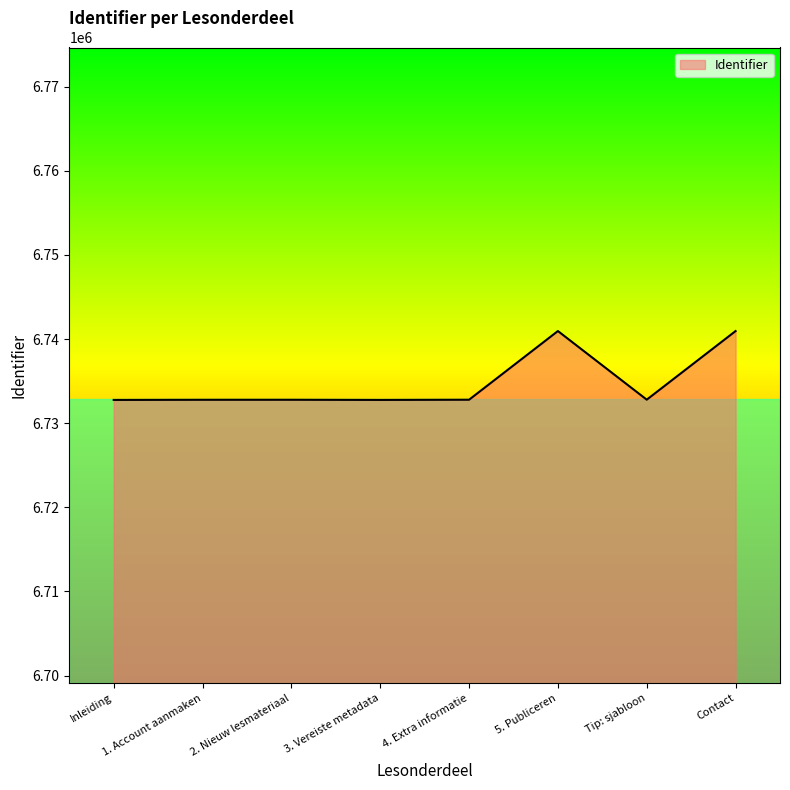

True or false: the data shows 10939373 at Inleiding.

False